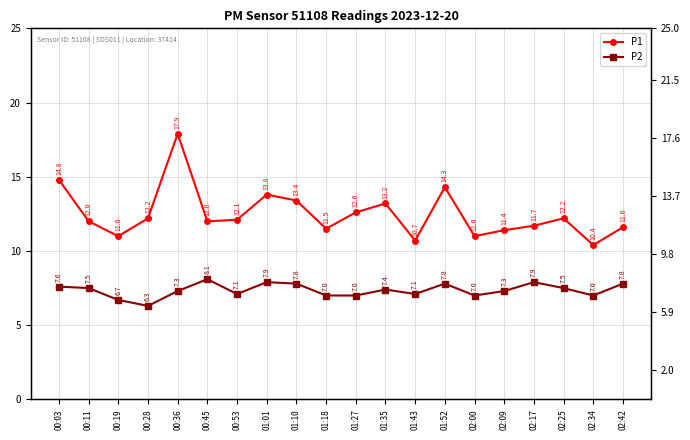

What is the difference between the maximum and minimum values in the P1 series?

7.5